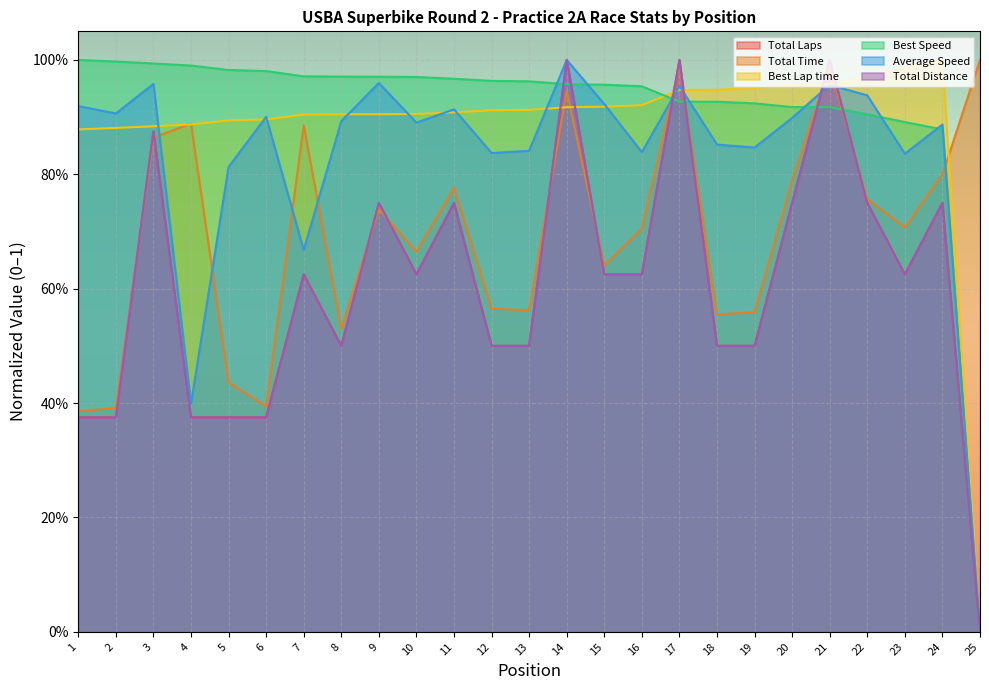

What are all the series names shown in the legend?

Total Laps, Total Time, Best Lap time, Best Speed, Average Speed, Total Distance